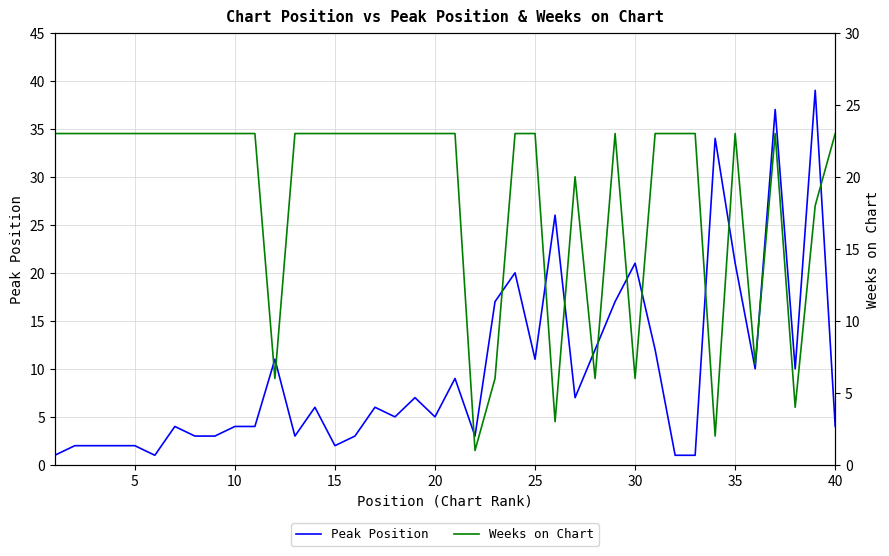

What is the maximum value for Peak Position?

39